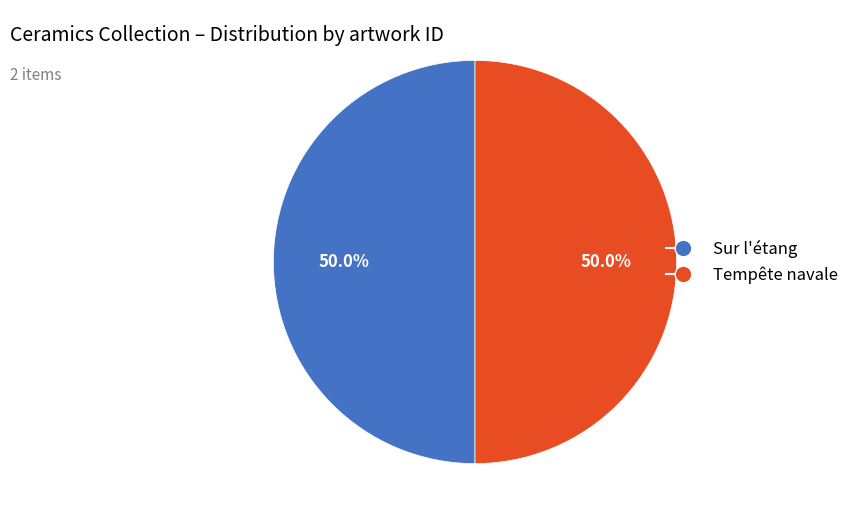

What percentage do Tempête navale and Sur l'étang together represent?

100.0%